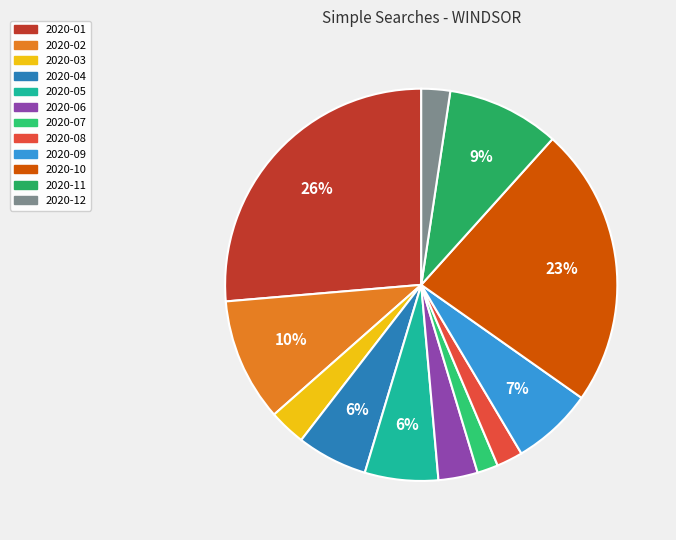

What portion of the pie excludes 2020-12?

97.6%